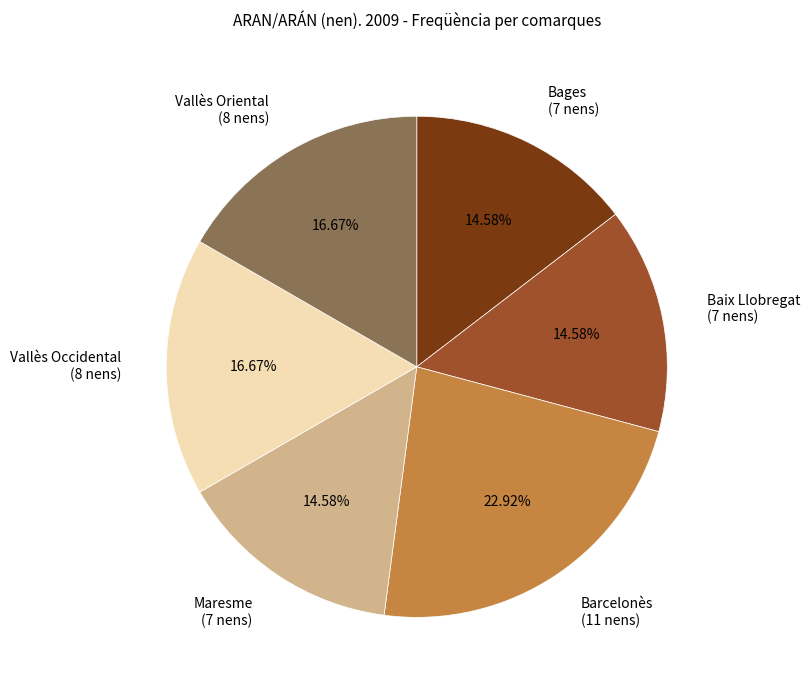

True or false: Vallès Occidental accounts for 17% of the total.

True